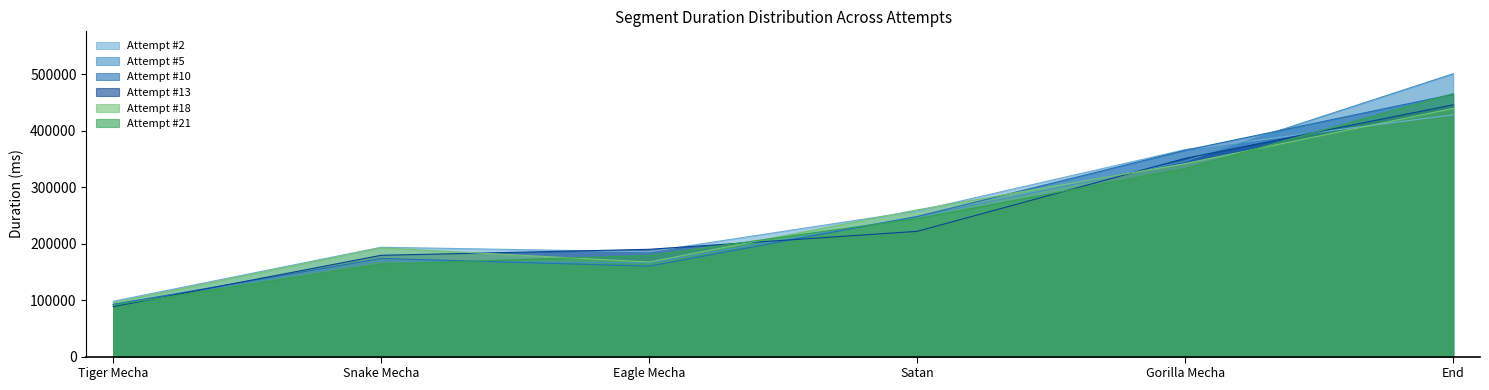

What is the average value of the Attempt #13 series?

246059